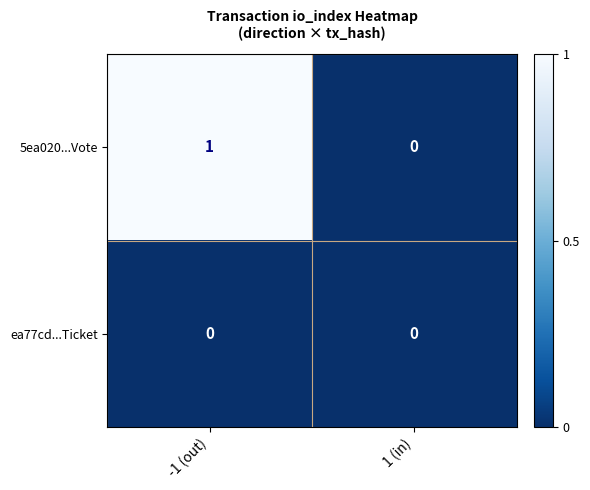

At which category is the sum across all series the highest?

-1 (out)